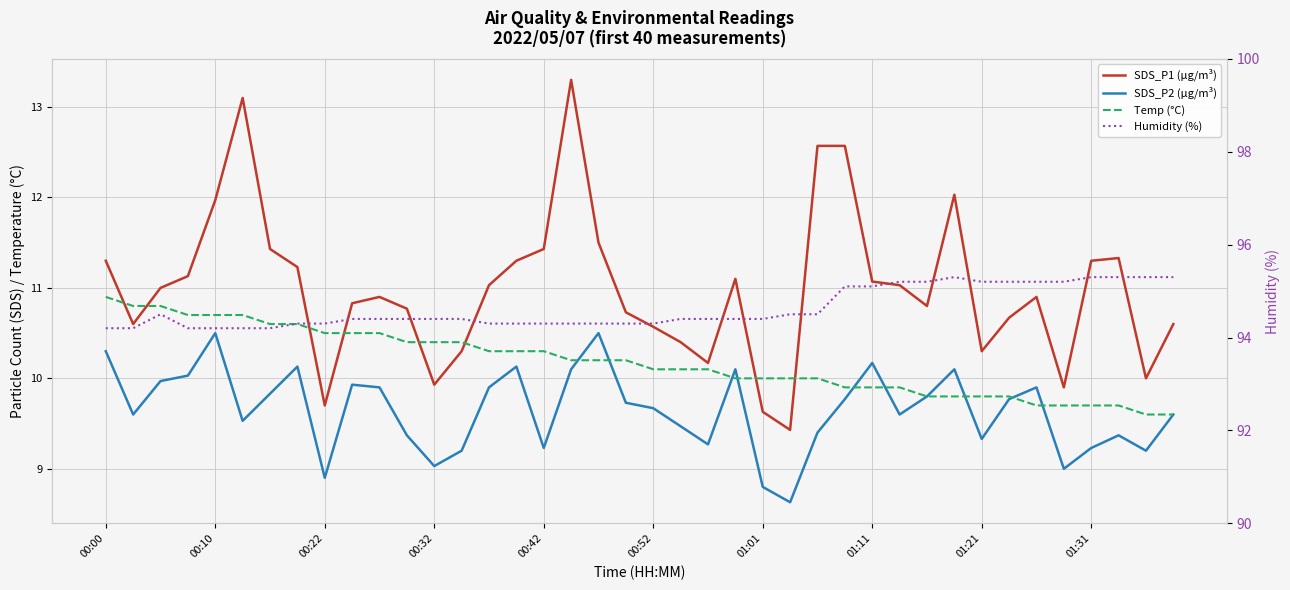

Where is Temp (°C) nearest to the value 10?

23